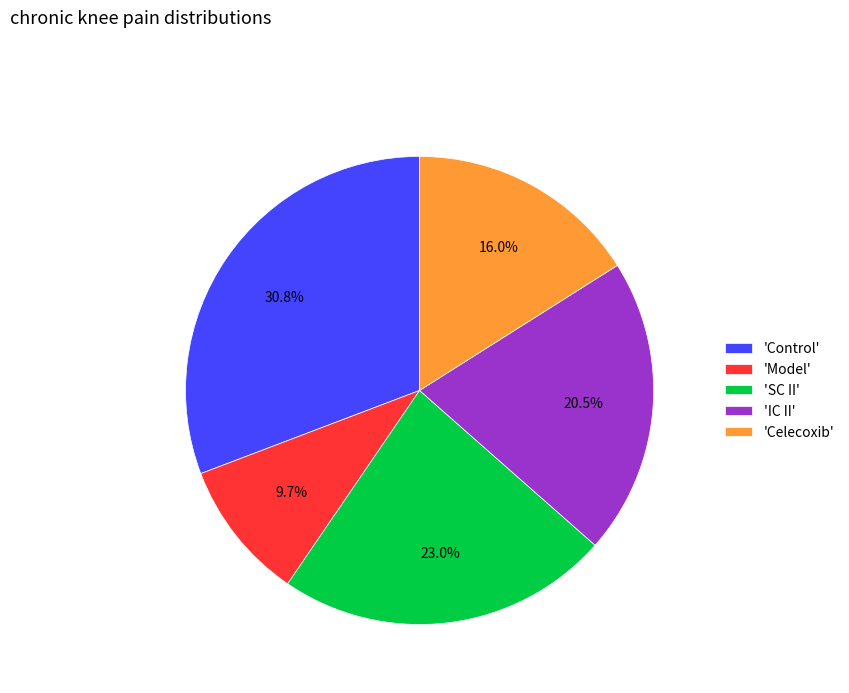

What percentage is NOT represented by 'SC II'?

77.0%